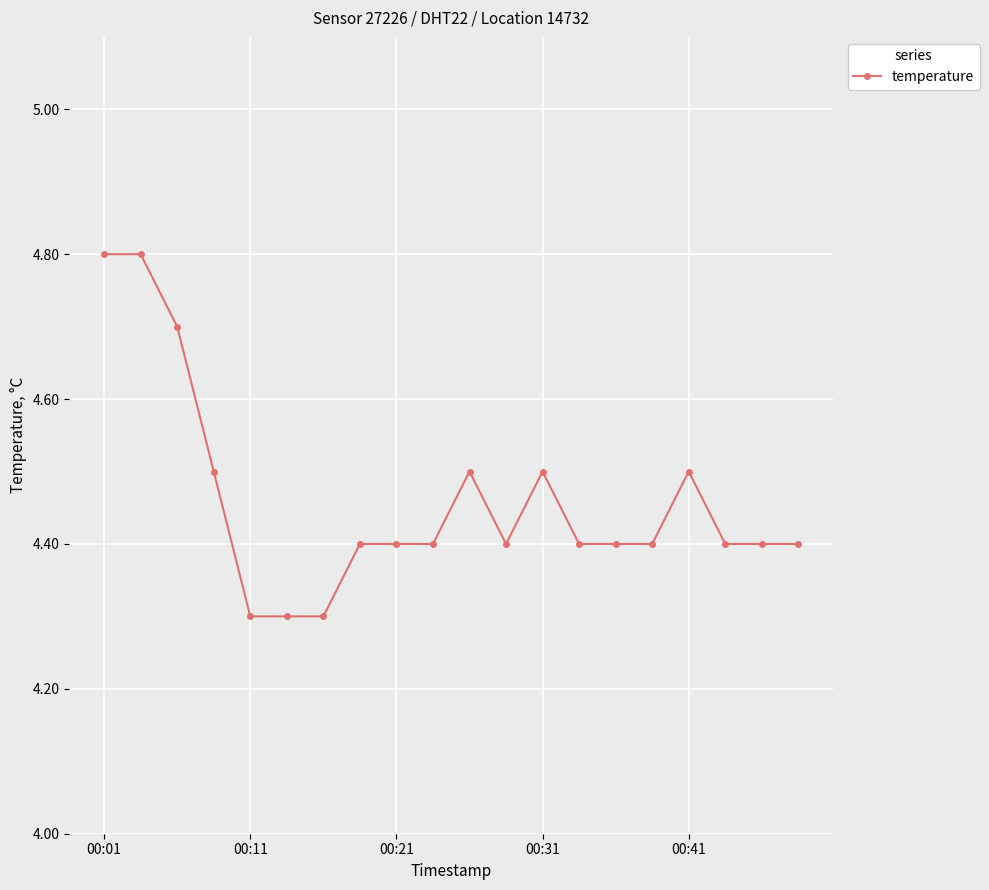

What is the smallest value displayed?

4.3